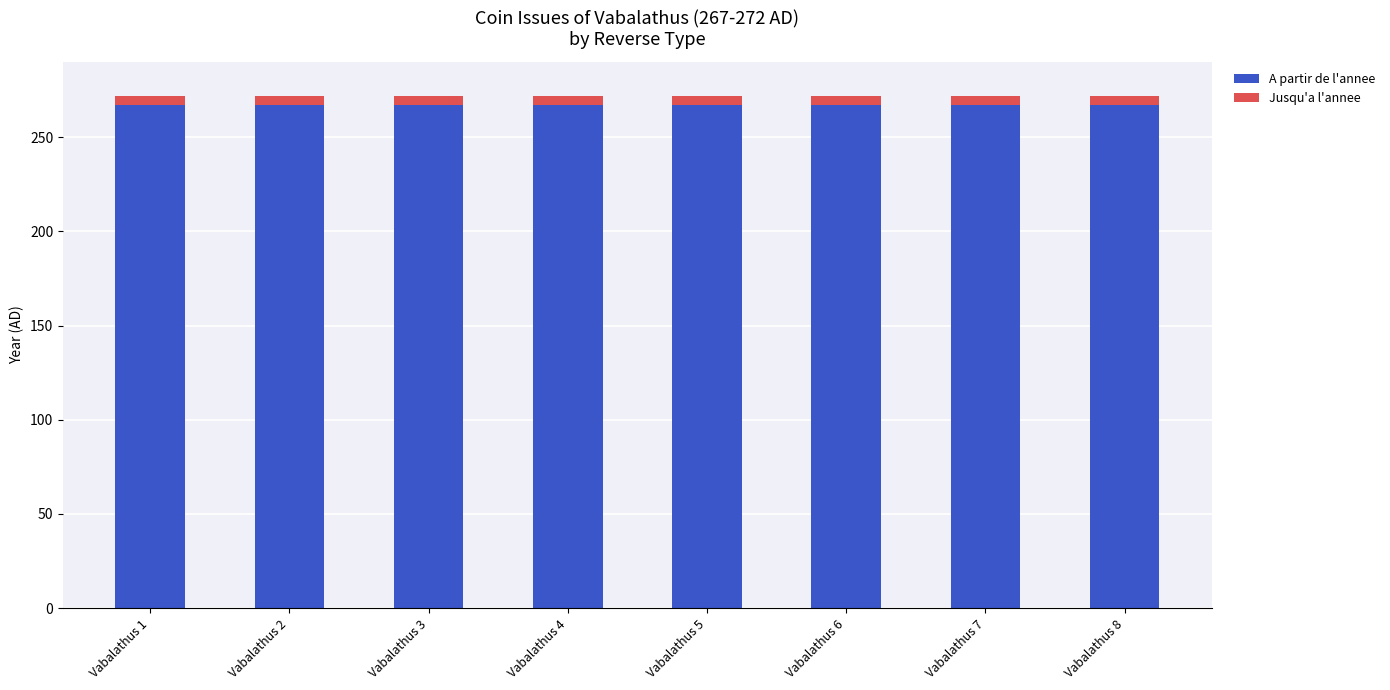

Are the bars horizontal?

No